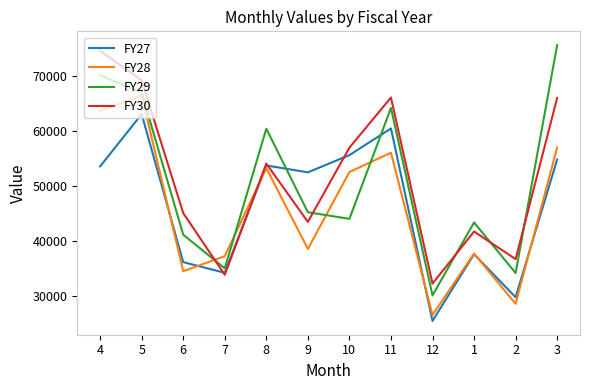

At which category is the sum across all series the highest?

5